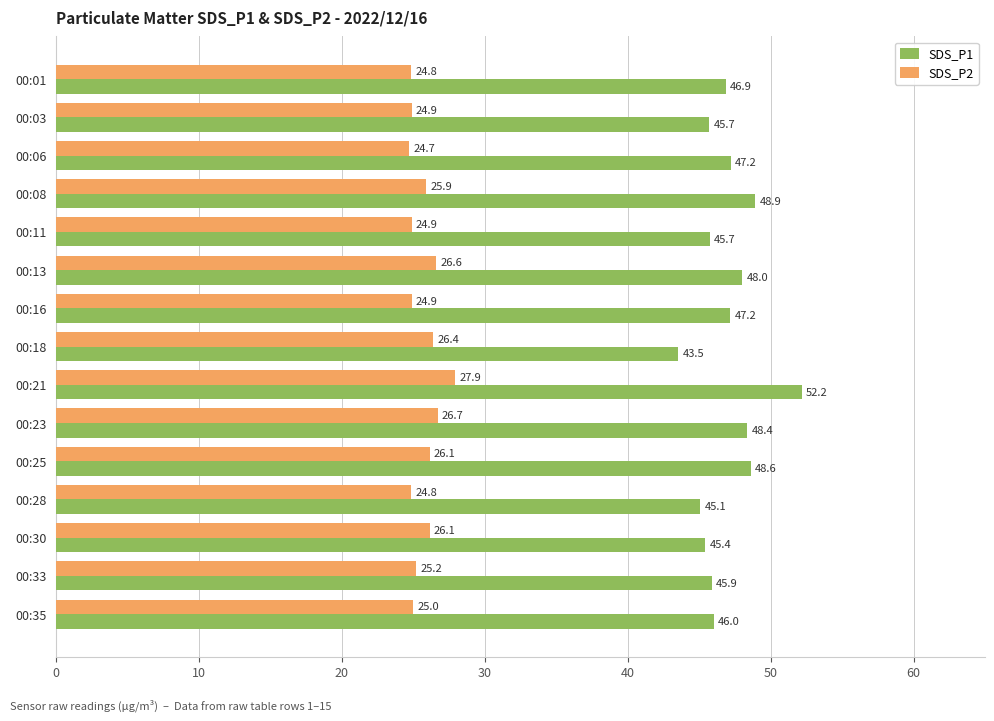

At how many categories does at least one series exceed 25?

15